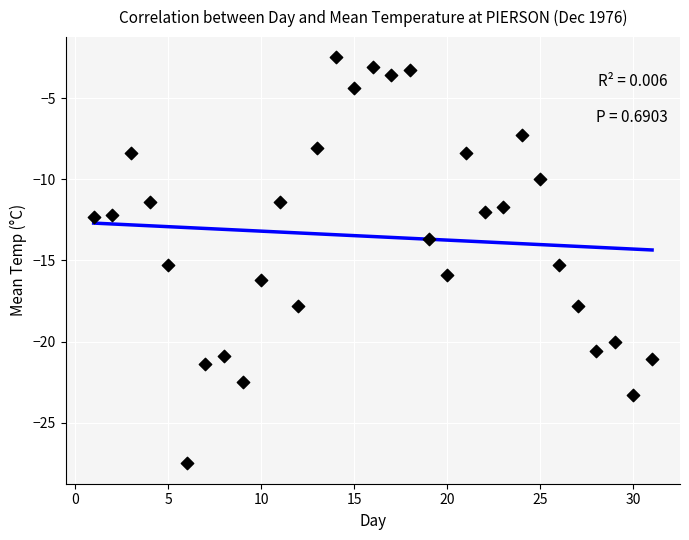

What is the range of Y values (max minus min)?

25.0